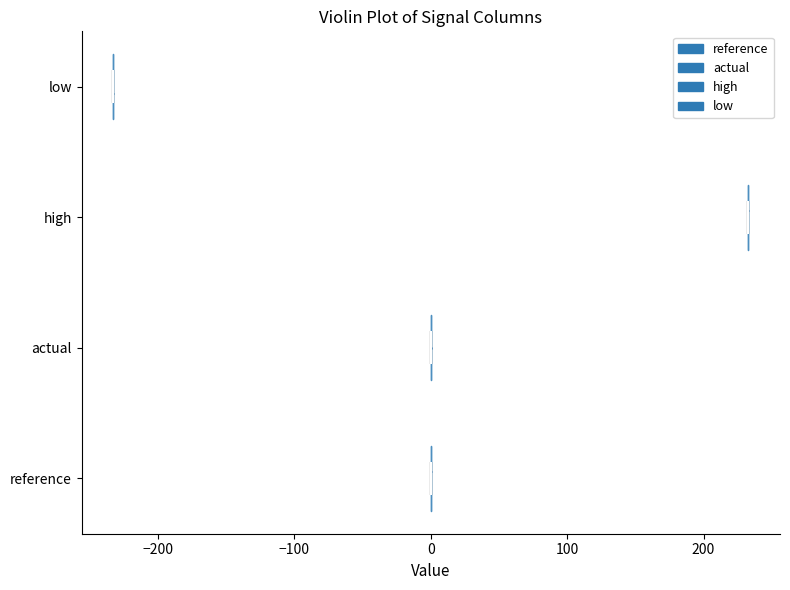

Reading bottom to top, read every violin against the x-axis: where its median line is, and the lowest and highest points it reaches. The values are not printed on the chart, so give them approximately, as read against the axis.

reference: median line 0, lowest point 0, highest point 0
actual: median line 0, lowest point 0, highest point 0
high: median line 230, lowest point 230, highest point 230
low: median line -230, lowest point -230, highest point -230